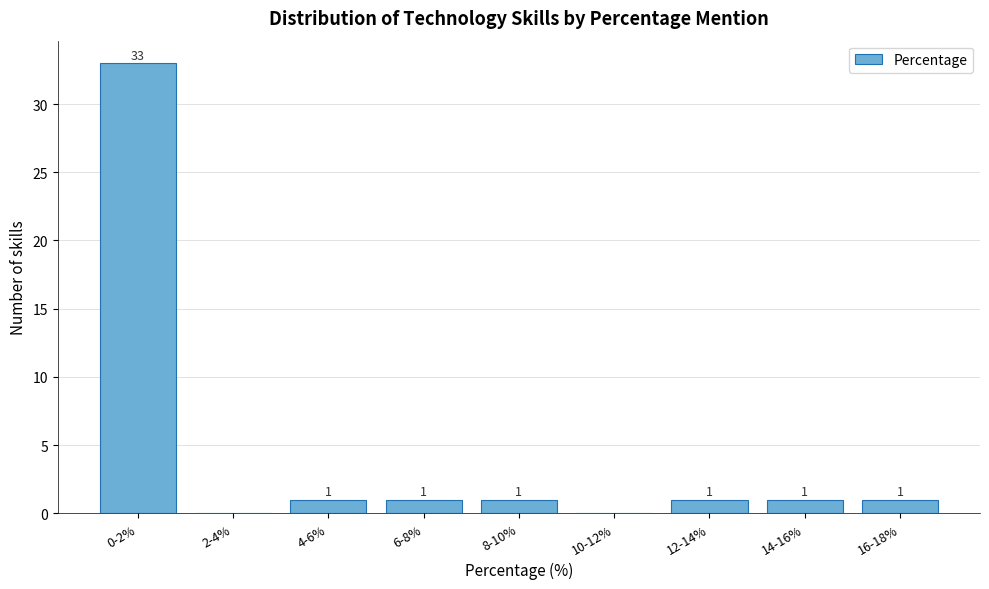

Reading left to right, extract all data points from this chart.

0-2%=33	2-4%=0	4-6%=1	6-8%=1	8-10%=1	10-12%=0	12-14%=1	14-16%=1	16-18%=1